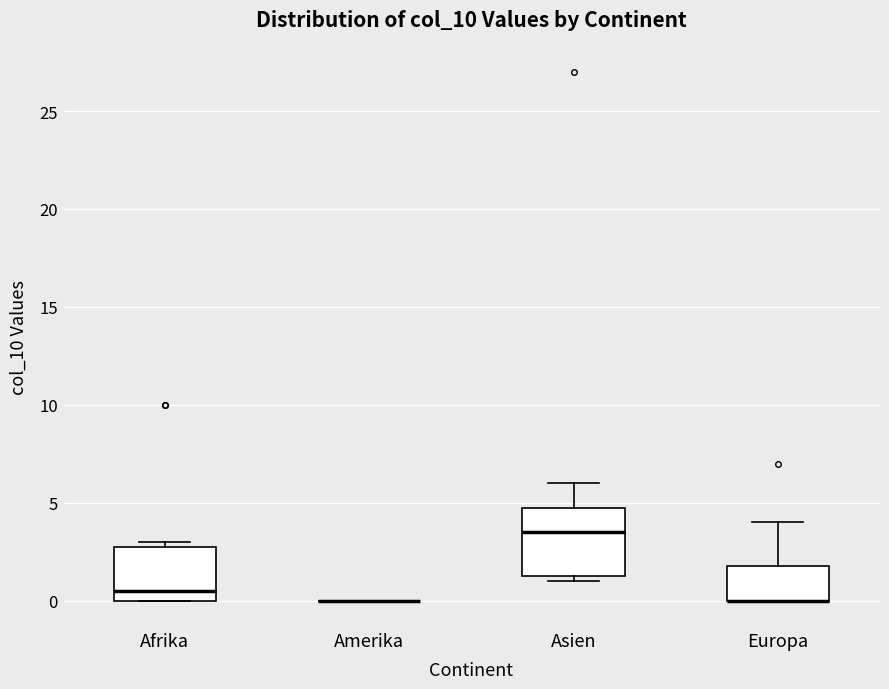

Reading left to right, transcribe this box plot: for each box, give where its median line is, the range the box spans, and where its two whiskers end, as read against the y-axis. The values are not printed on the chart, so give them approximately, as read against the axis.

Afrika: median 0.5, box 0.0 to 3.0, whiskers 0.0 to 3.0 (just above the box's upper edge)
Amerika: box collapsed to a line at 0.0, whiskers 0.0 to 0.0
Asien: median 3.5, box 1.5 to 5.0, whiskers 1.0 to 6.0
Europa: median 0.0 (drawn on the box's lower edge), box 0.0 to 2.0, whiskers 0.0 to 4.0